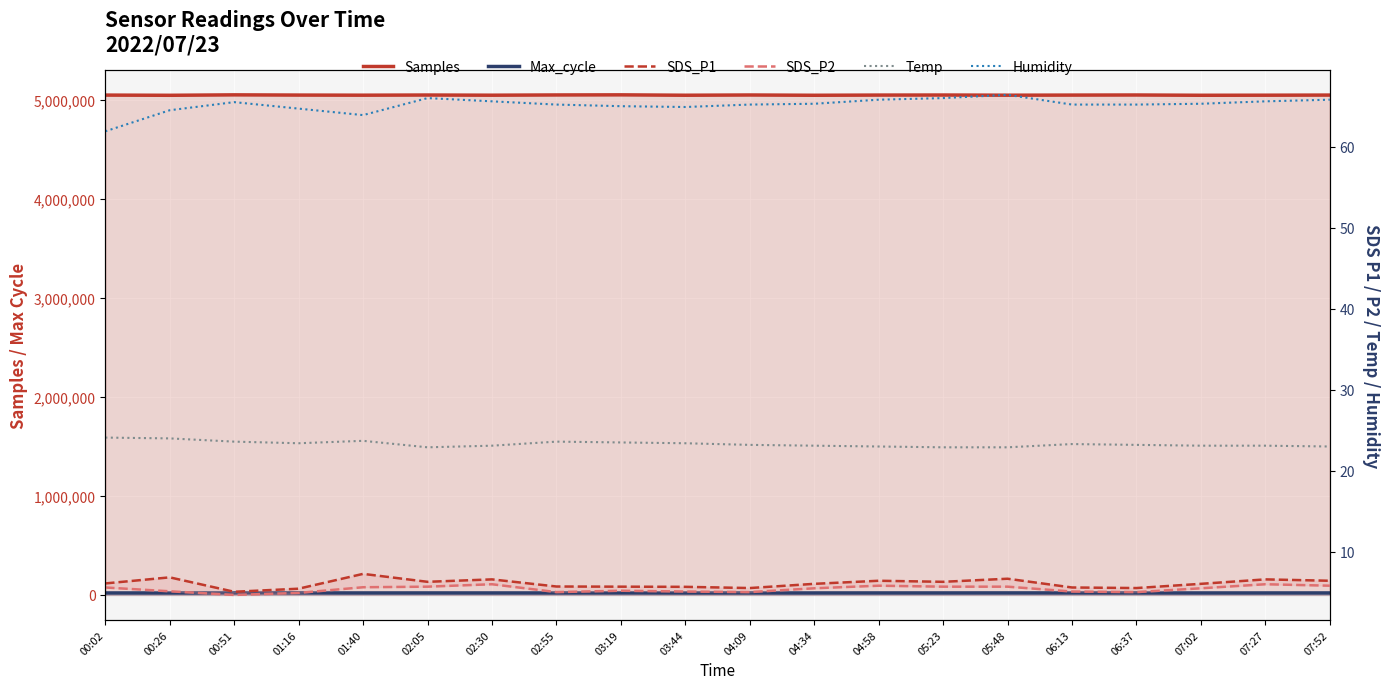

List the labels in order of Max_cycle value, smallest first.

00:51, 03:44, 04:34, 07:02, 00:02, 01:40, 02:30, 04:09, 06:37, 07:27, 00:26, 02:55, 04:58, 07:52, 02:05, 05:23, 06:13, 03:19, 05:48, 01:16